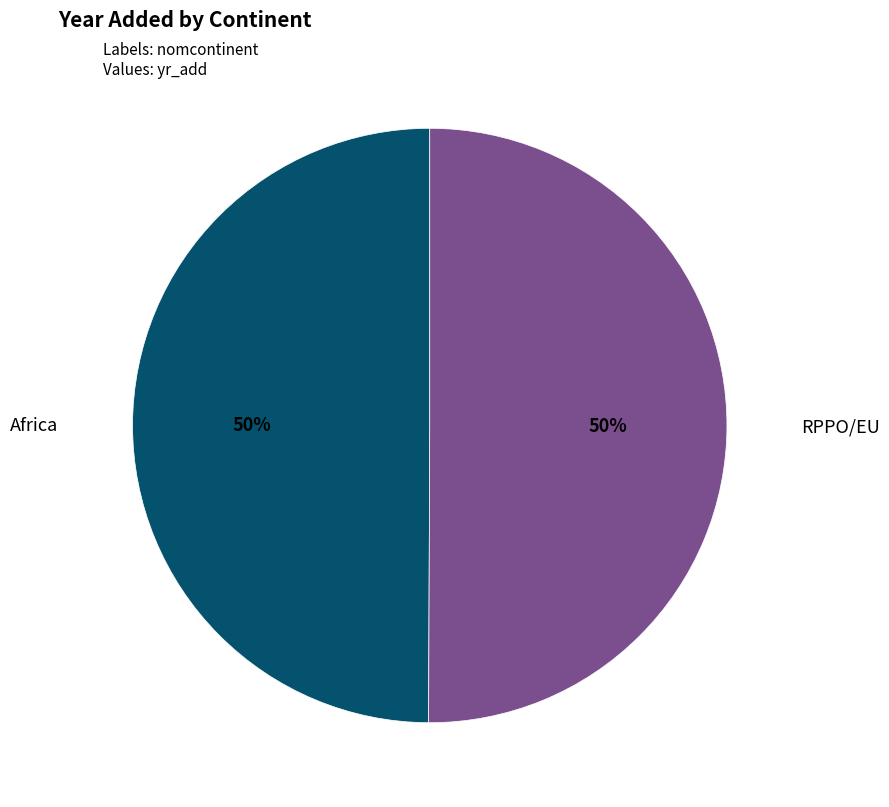

Do Africa and RPPO/EU together represent more than half of the pie?

Yes